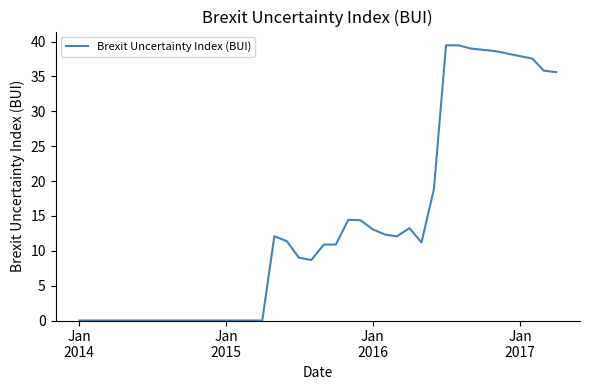

How many lines are shown in the chart?

1